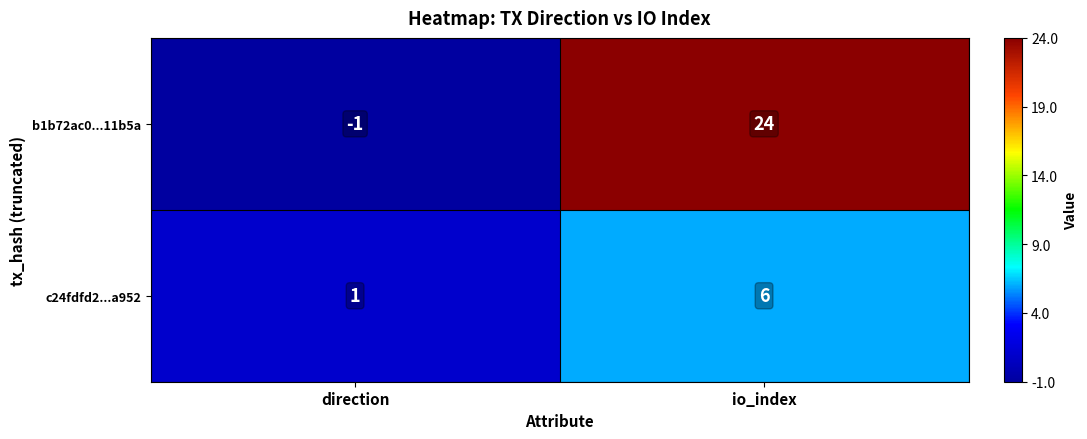

Where is b1b72ac0...11b5a nearest to the value 11?

direction